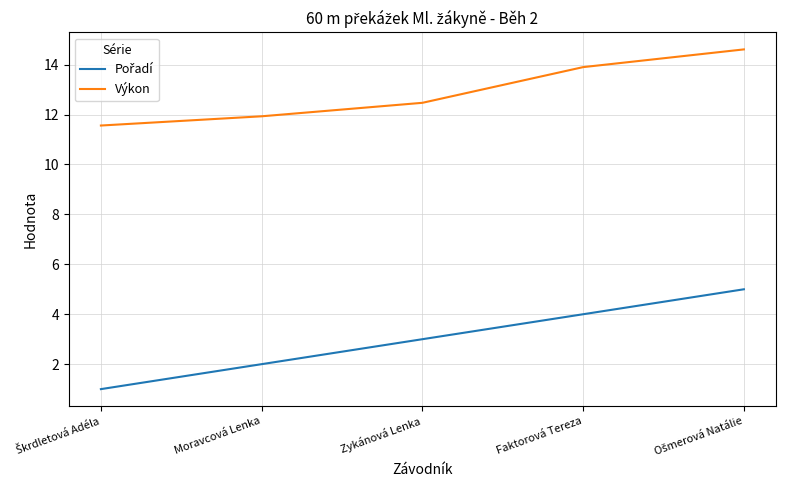

What is the total value across all series at Zykánová Lenka?

15.5